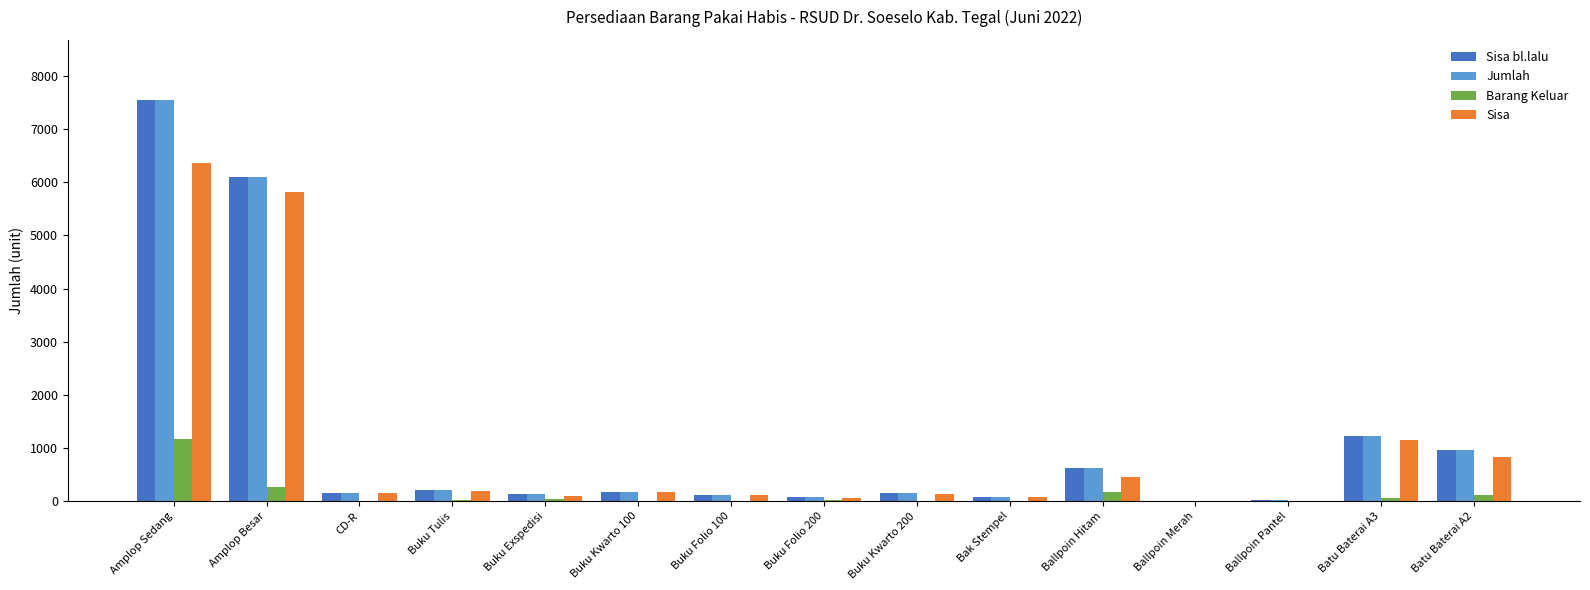

What is the sum of all Barang Keluar values?

1901